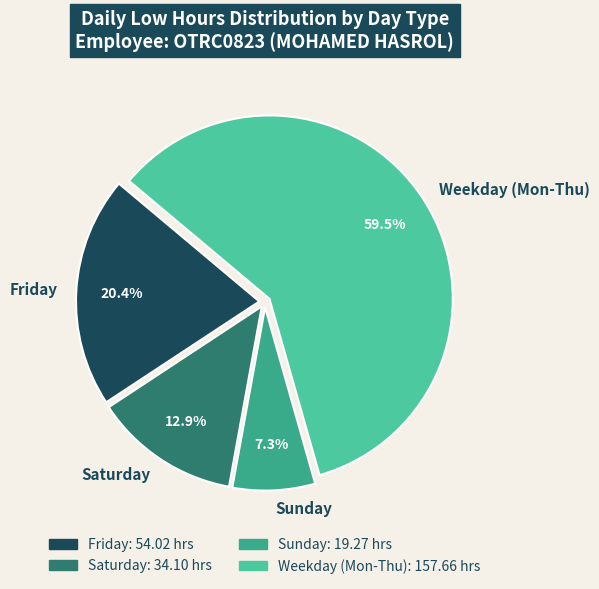

Rank the categories by value from lowest to highest.

Sunday, Saturday, Friday, Weekday (Mon-Thu)